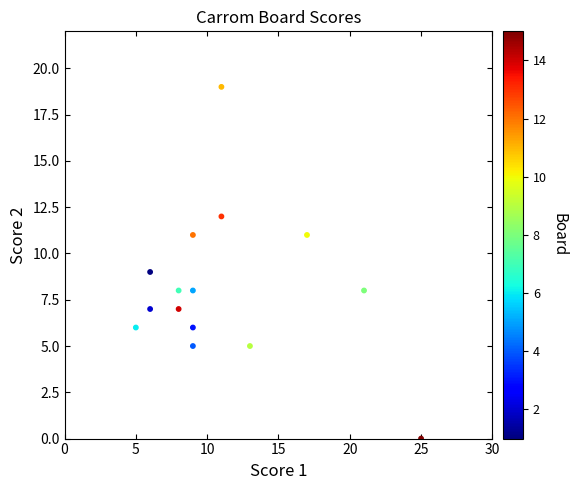

What is the range of X values (max minus min)?

20